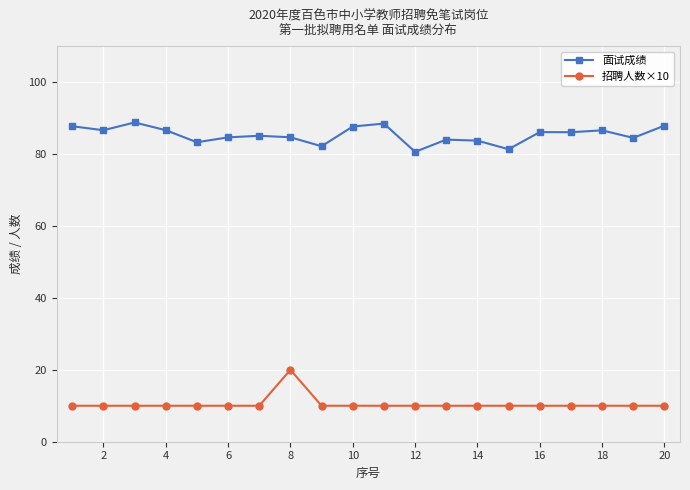

How many lines are shown in the chart?

2